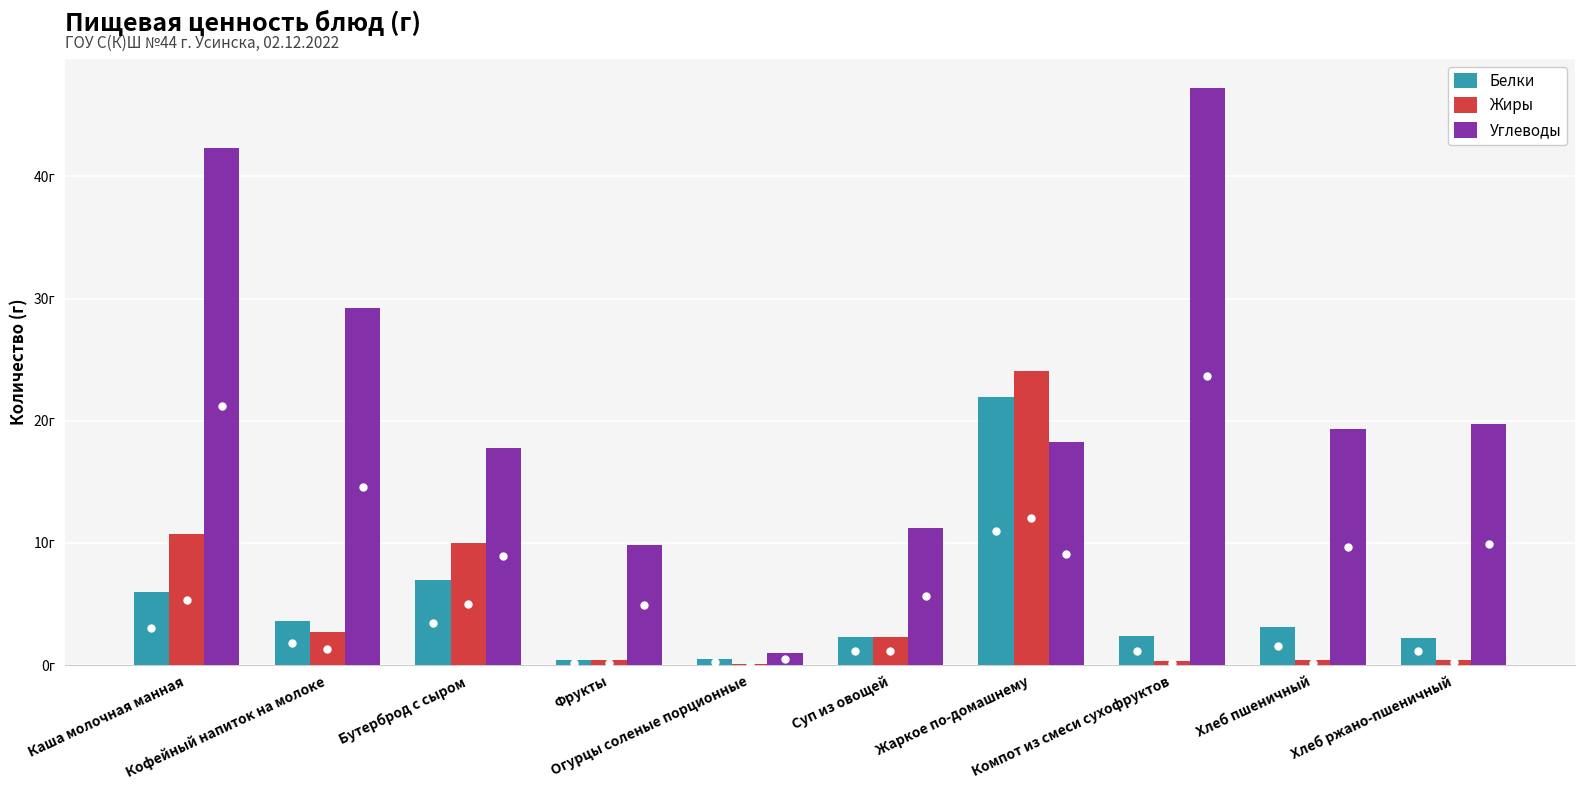

What value does the Белки series have at Компот из смеси сухофруктов?

2.4